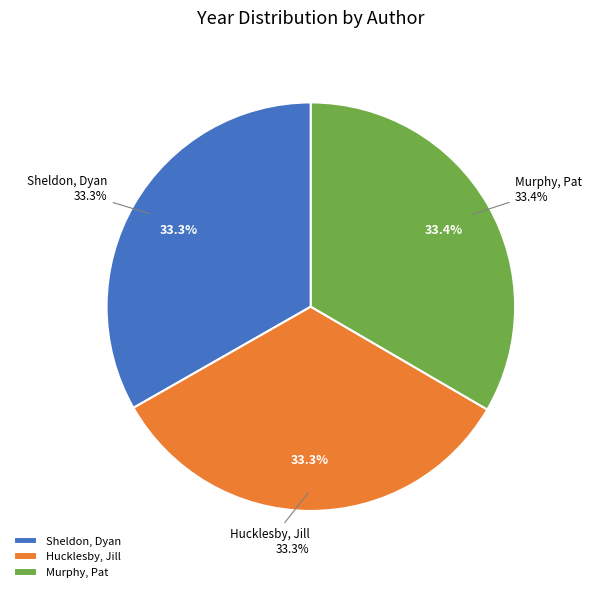

To the nearest percent, what percentage of the pie is Hucklesby, Jill?

33%